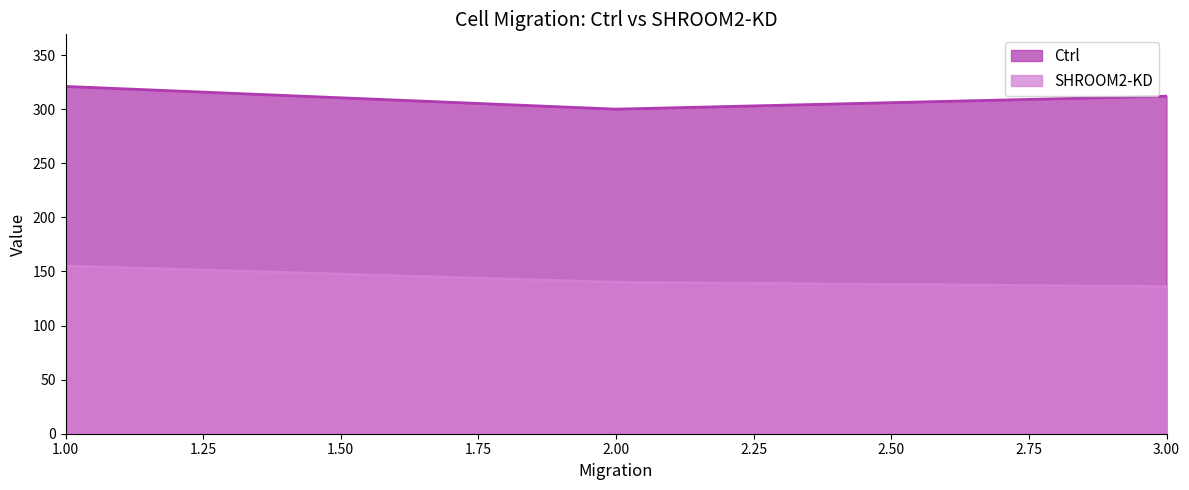

What is the smallest value displayed?

136